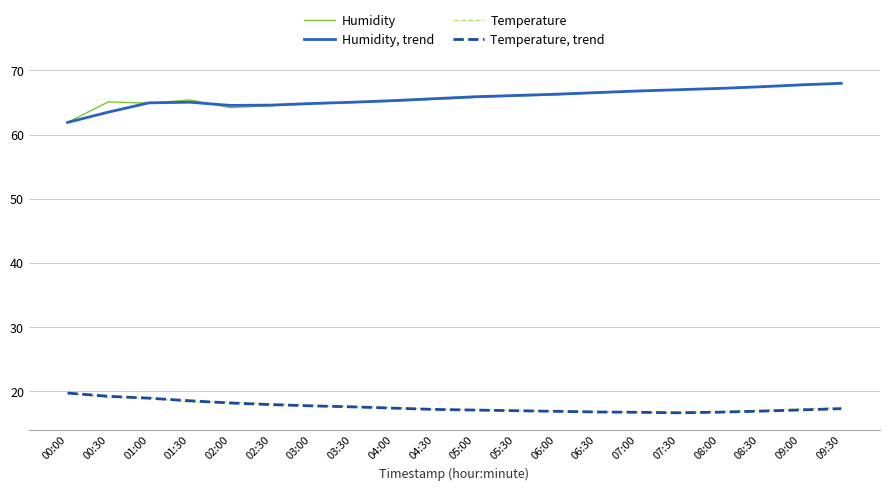

Is this an area chart (filled region under the line)?

No